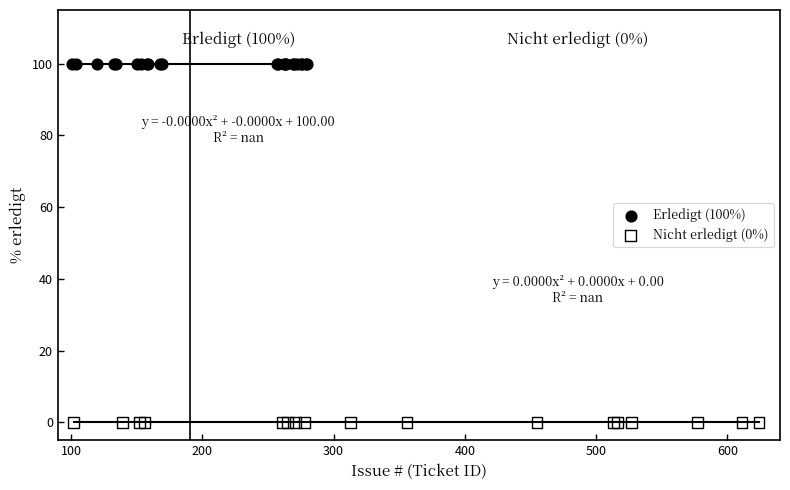

Which series reaches the maximum Y coordinate?

Erledigt (100%)